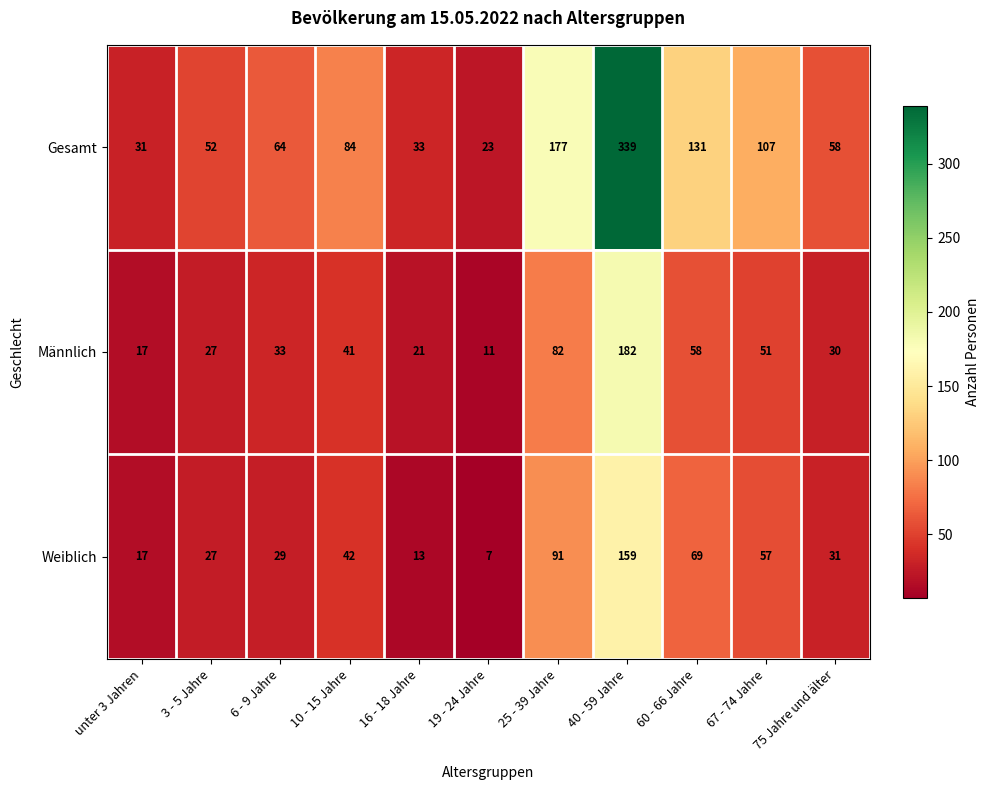

What is the spread (max minus min) of values at 10 - 15 Jahre?

43